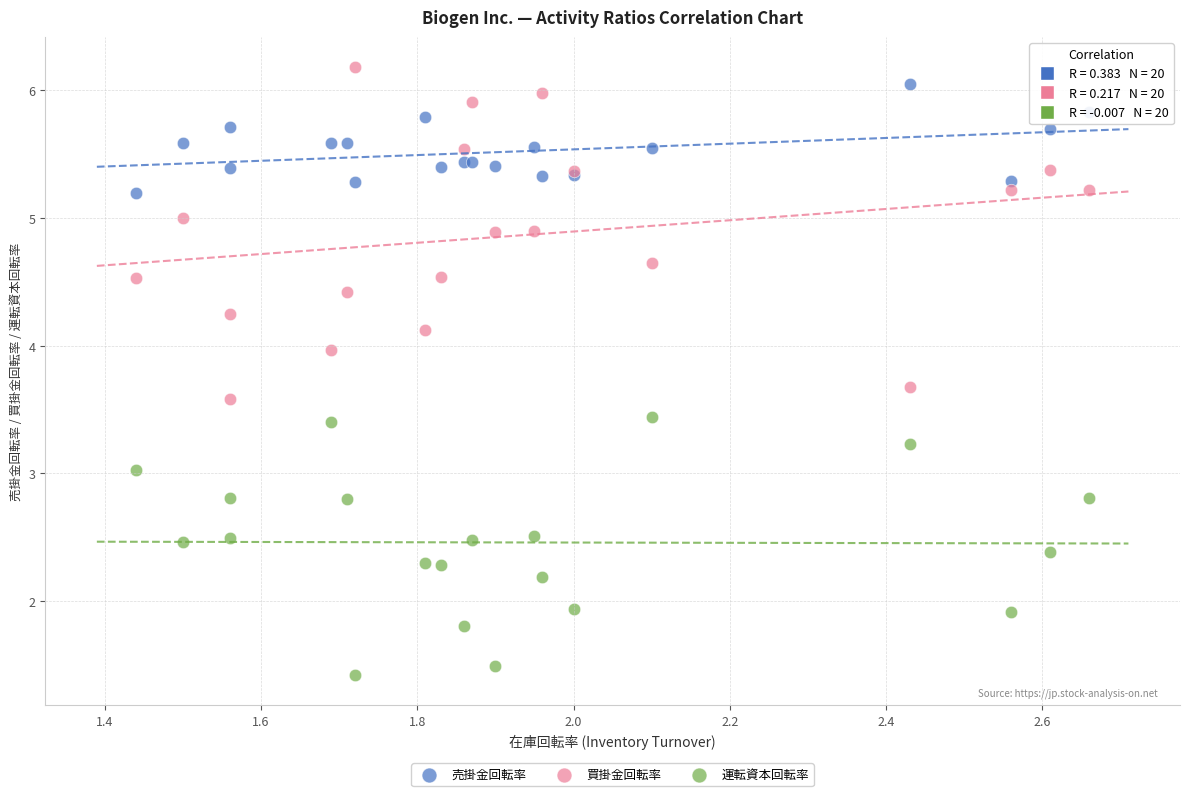

Which series has the largest Y range (max minus min)?

買掛金回転率